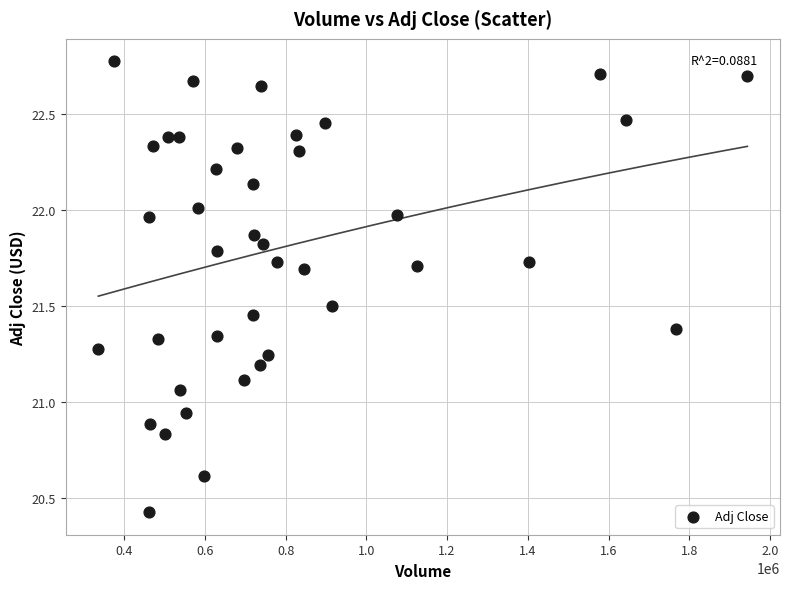

What is the range of X values (max minus min)?

1607800.0